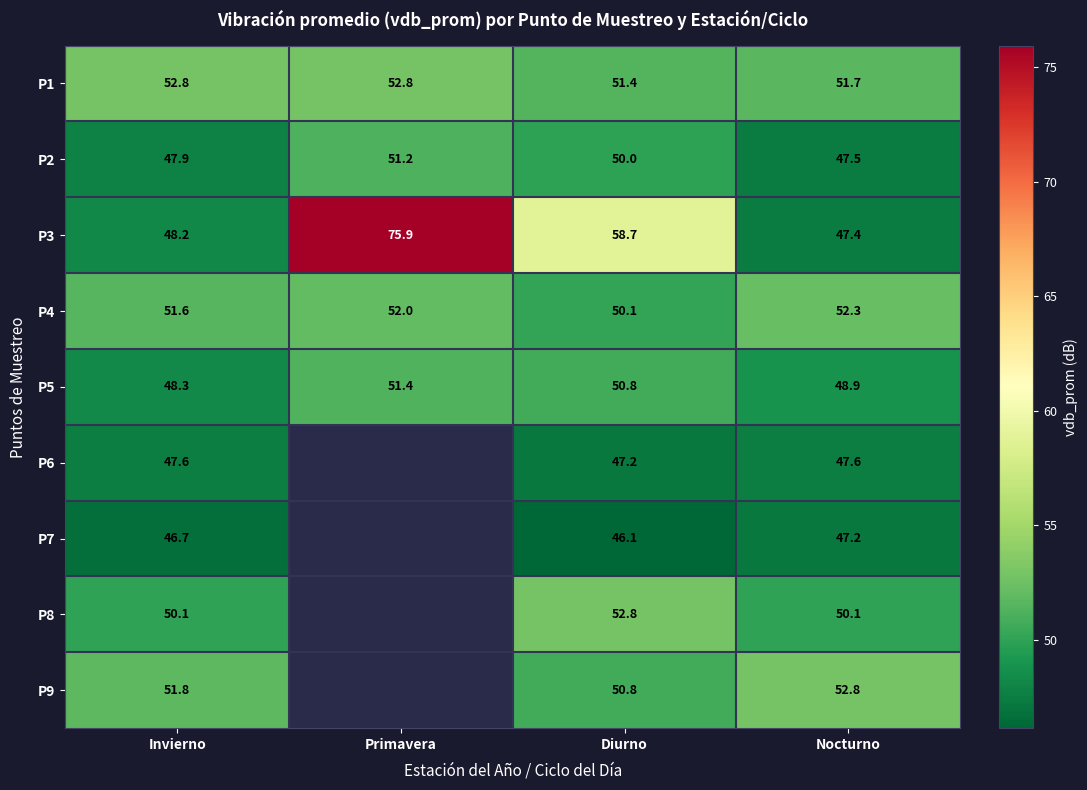

At which label does P2 first exceed 50?

Primavera